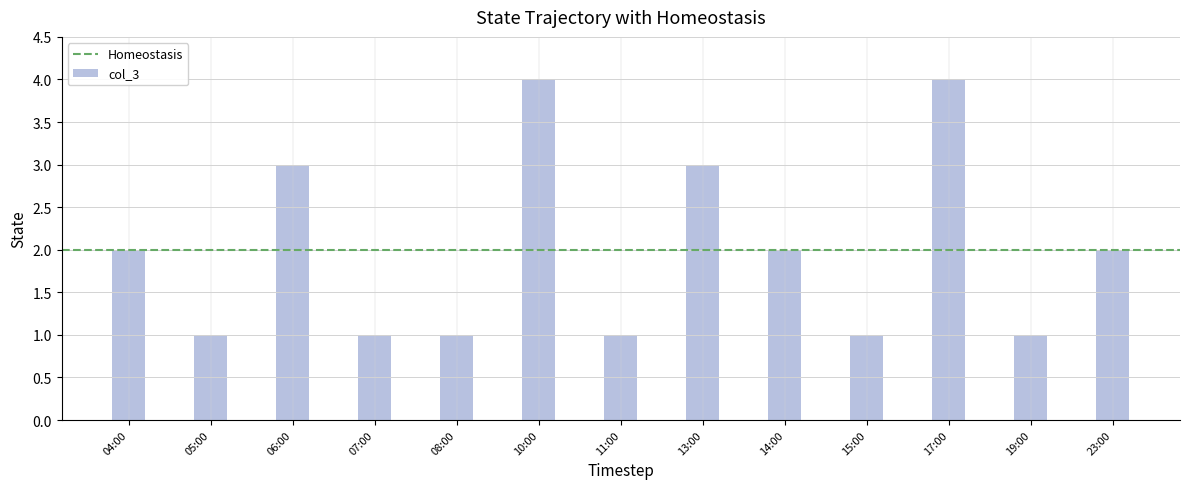

What position from the right is 23:00?

1